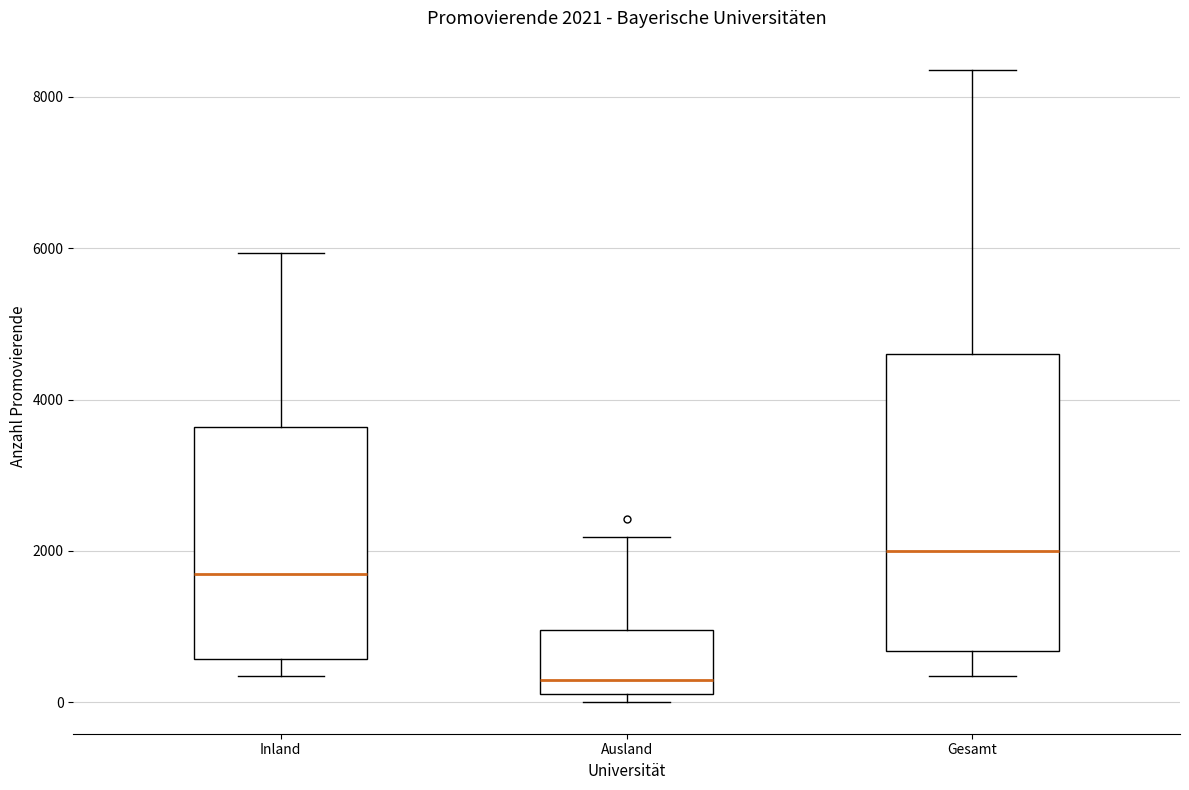

Which box is the tallest, from its lower edge to its upper edge?

Gesamt